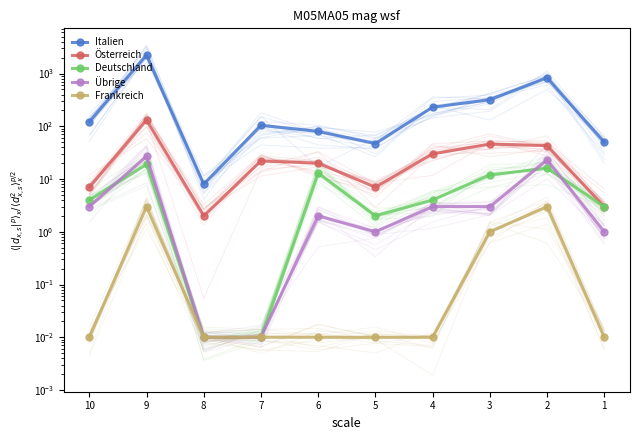

Rank the categories by Italien value from lowest to highest.

8, 5, 1, 6, 7, 10, 4, 3, 2, 9